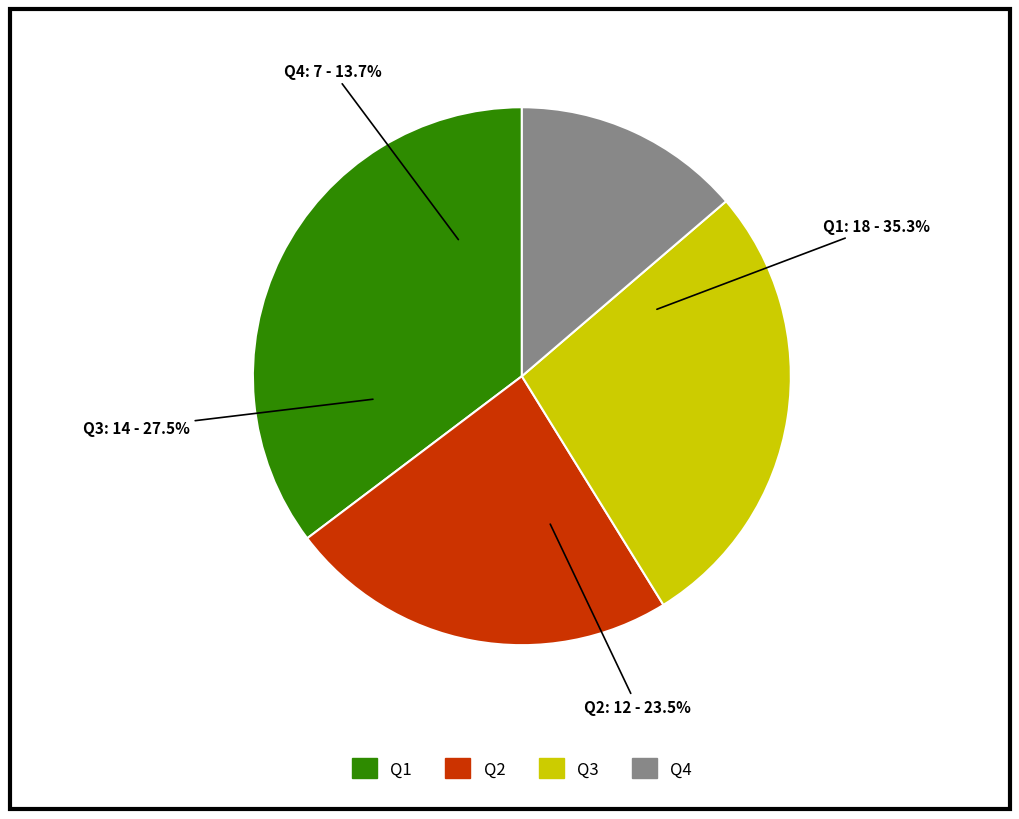

Is there a majority slice in this chart?

No